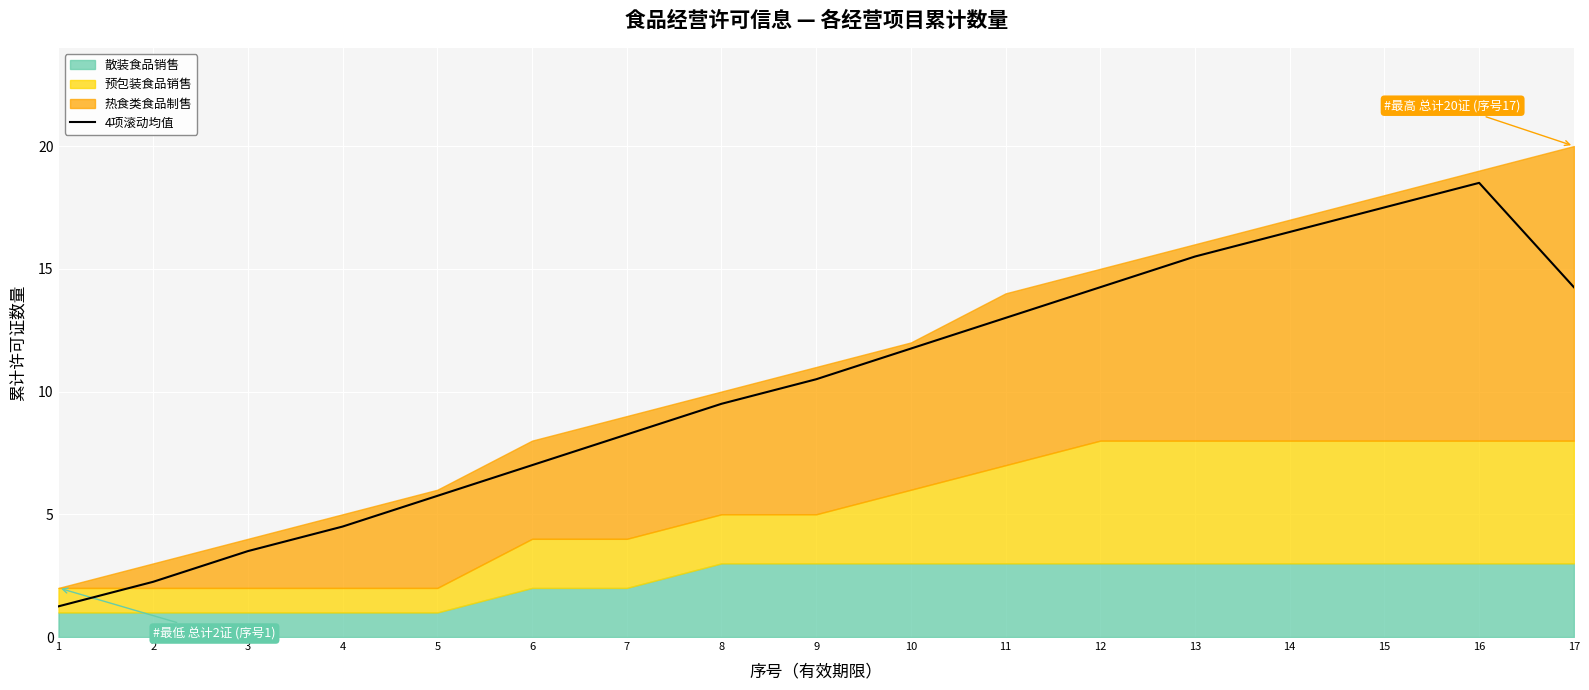

List the labels in order of value, largest first.

16, 15, 14, 13, 12, 17, 11, 10, 9, 8, 7, 6, 5, 4, 3, 2, 1